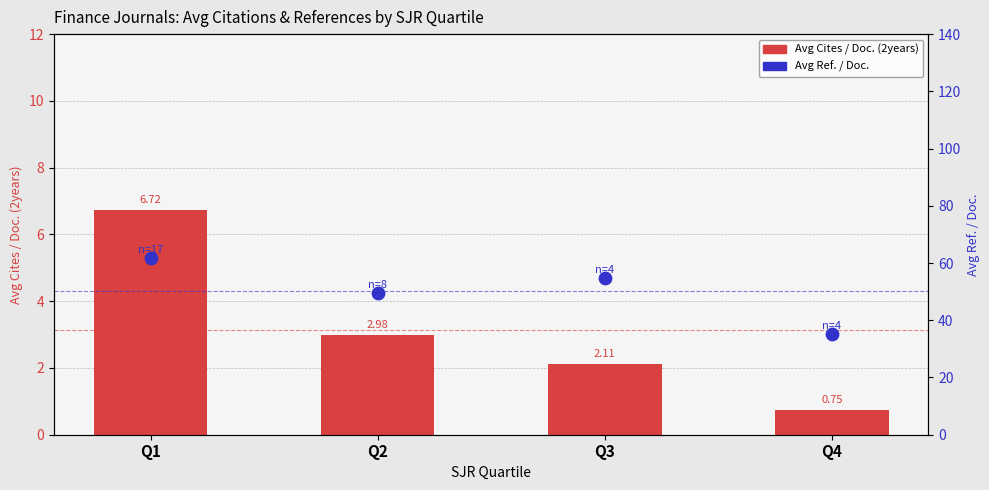

Which series has the largest Y range (max minus min)?

Avg Ref. / Doc.